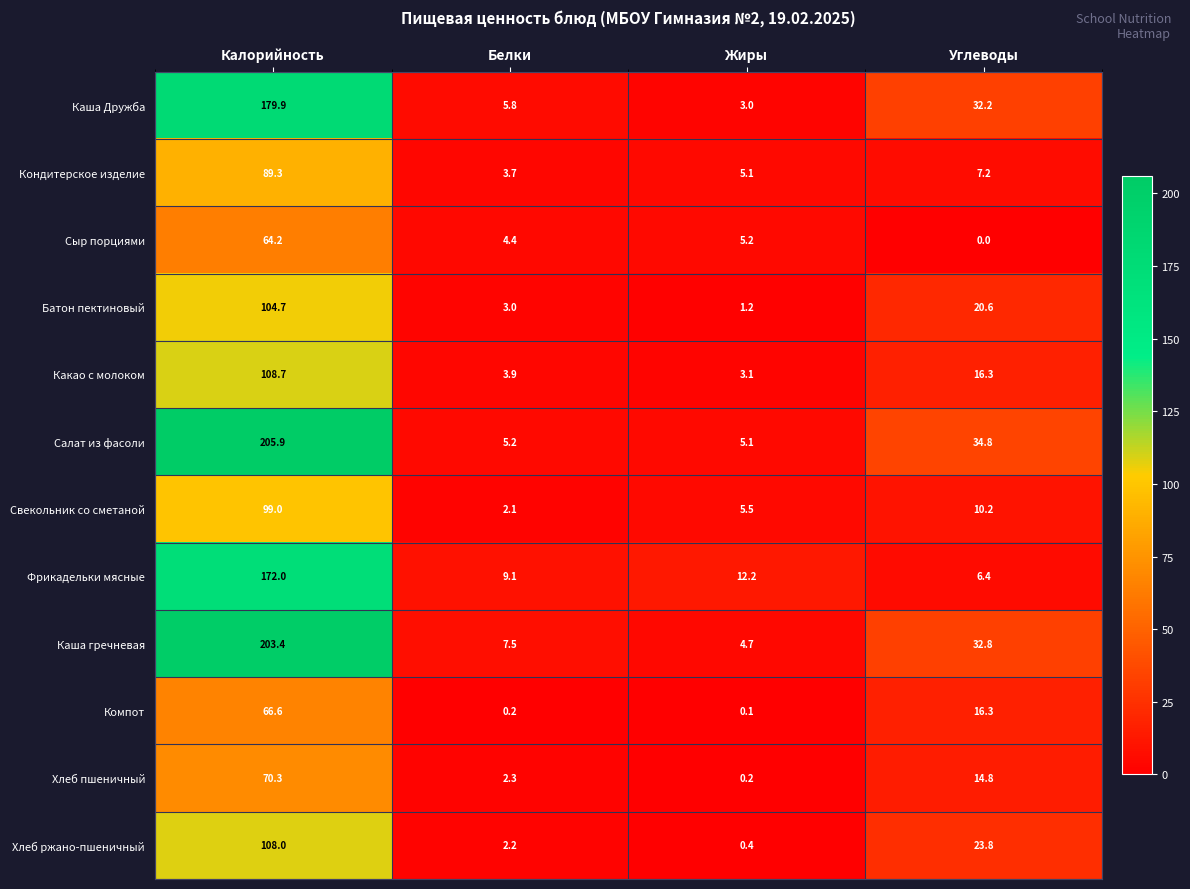

List the series in order of their peak value, highest first.

Салат из фасоли, Каша гречневая, Каша Дружба, Фрикадельки мясные, Какао с молоком, Хлеб ржано-пшеничный, Батон пектиновый, Свекольник со сметаной, Кондитерское изделие, Хлеб пшеничный, Компот, Сыр порциями